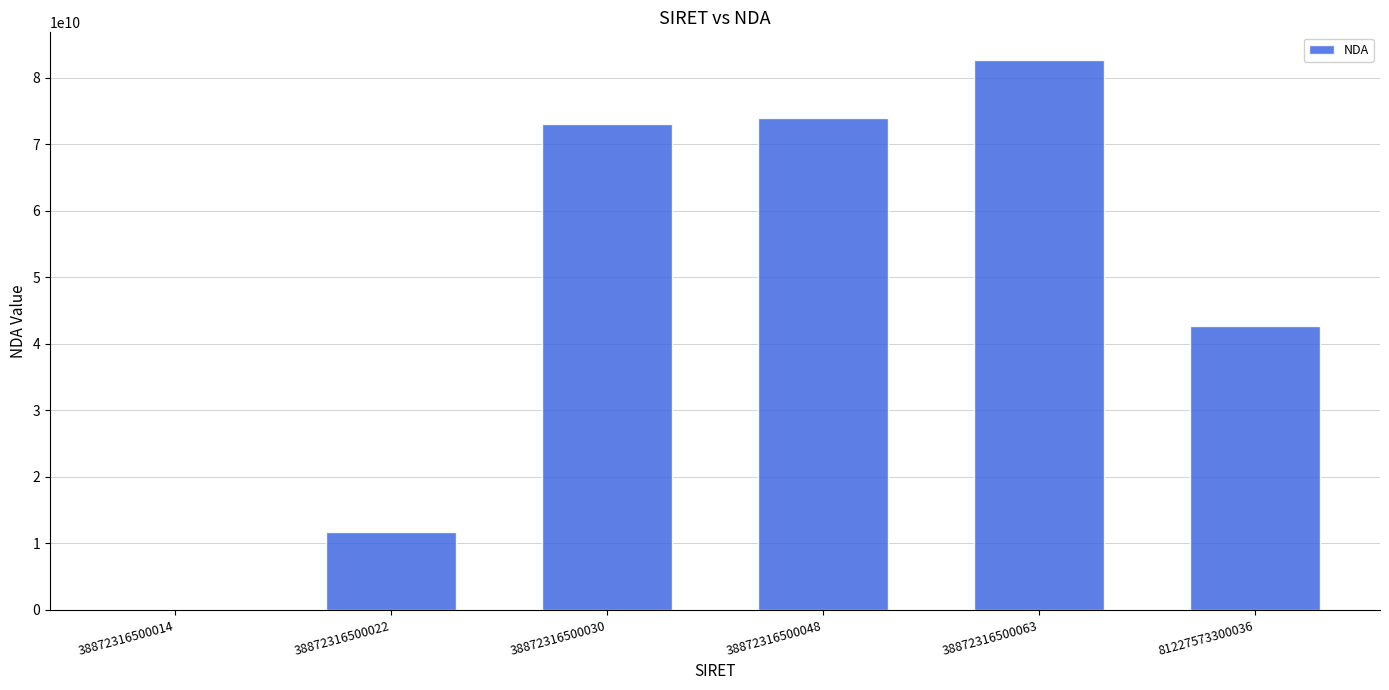

The chart shows a value of 49944638109 at 38872316500063. True or false?

False